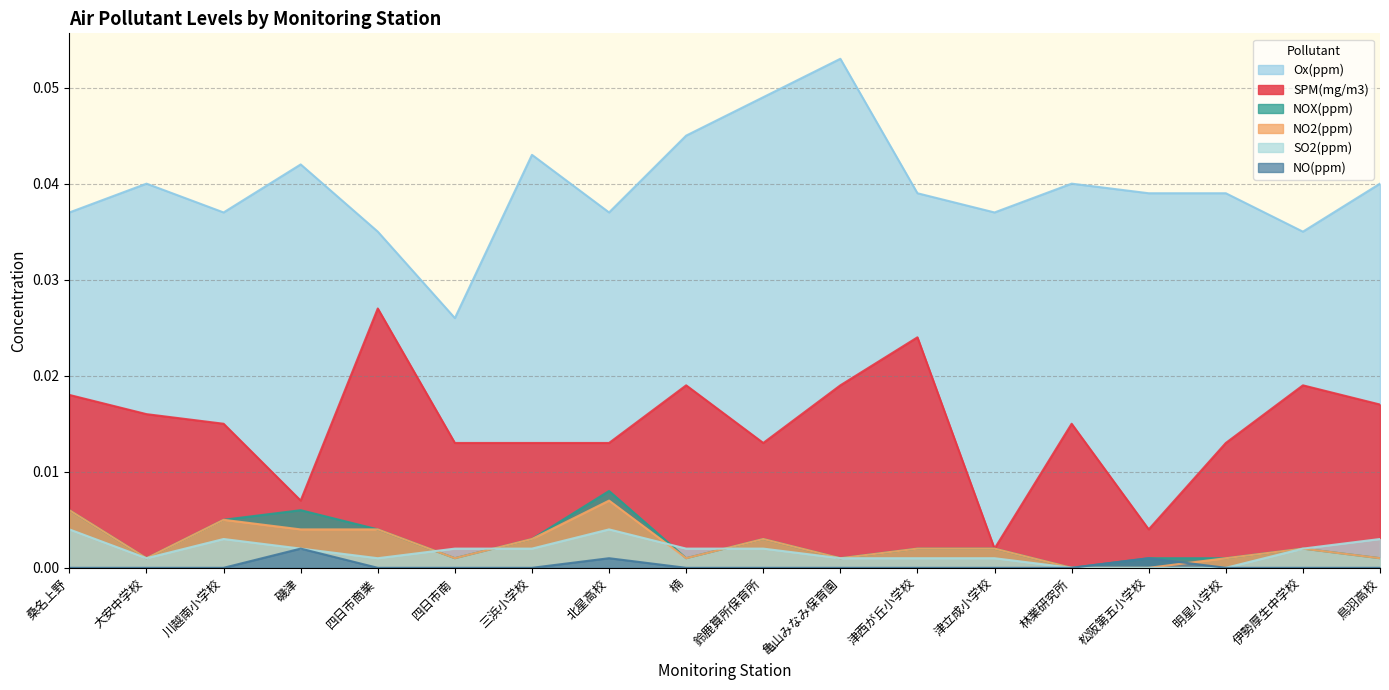

True or false: SPM(mg/m3) and NO2(ppm) intersect in this chart.

False